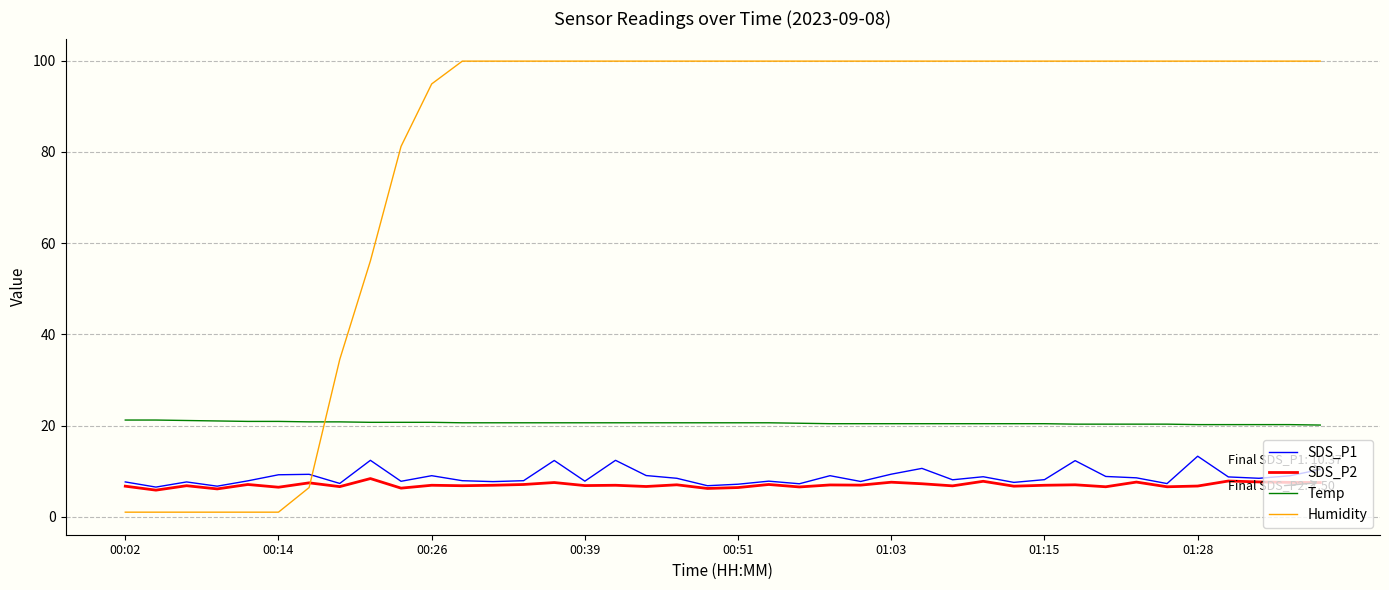

What are all the series names shown in the legend?

SDS_P1, SDS_P2, Temp, Humidity